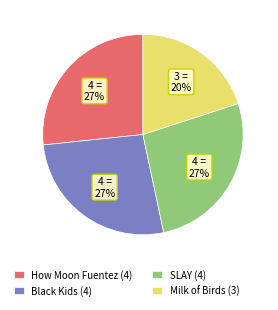

To the nearest percent, what is the difference between the largest and smallest slice percentages?

7%